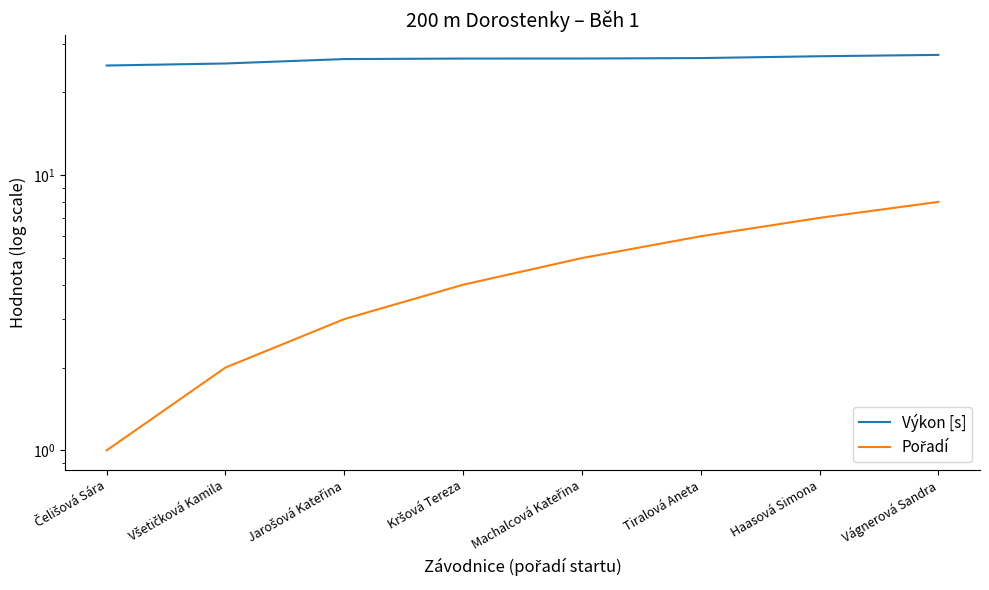

What is the label of the 6th point from the left?

Tiralová Aneta